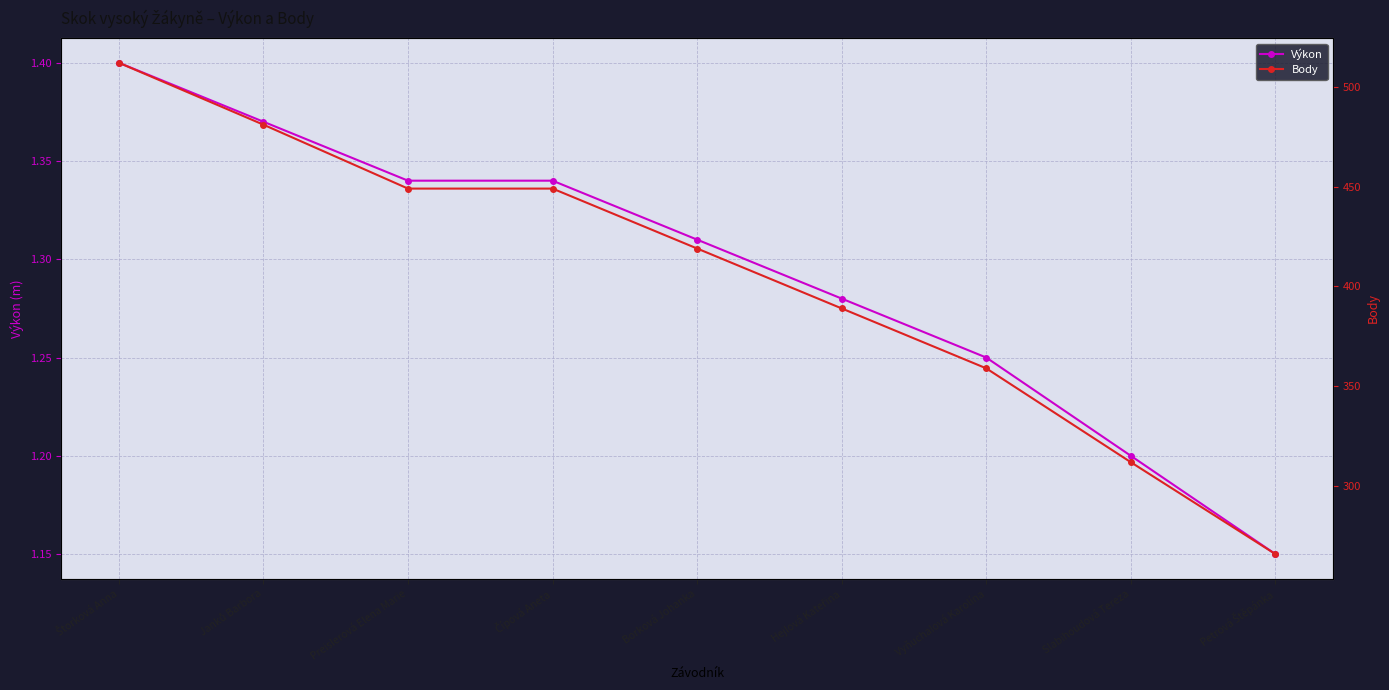

At which category is the sum across all series the highest?

Štorková Anna